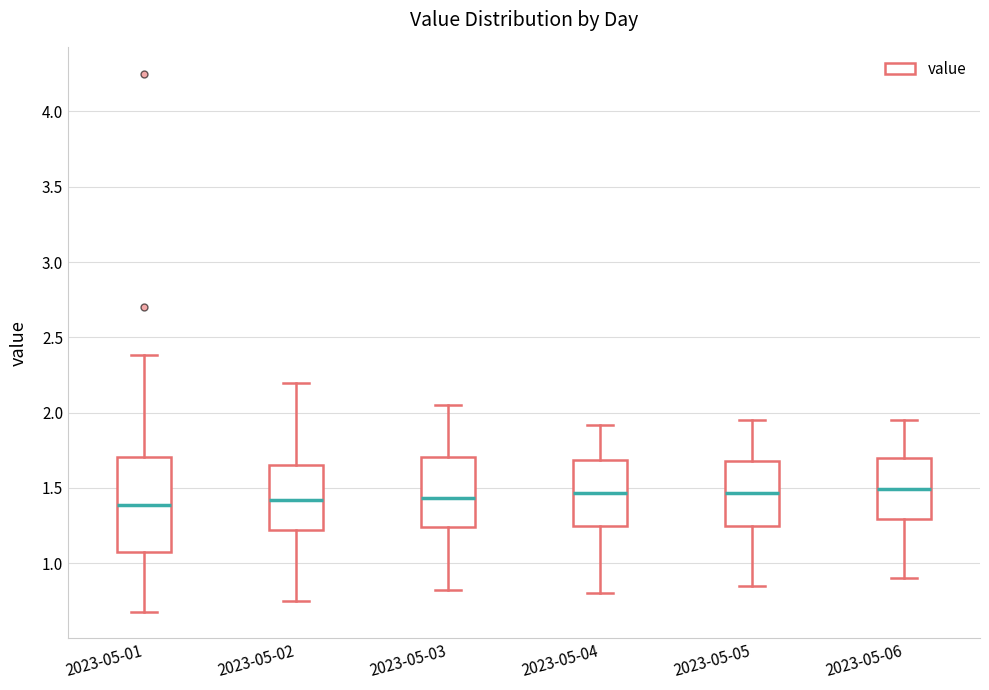

Comparing the boxes themselves (not the whiskers), which one is the tallest?

2023-05-01